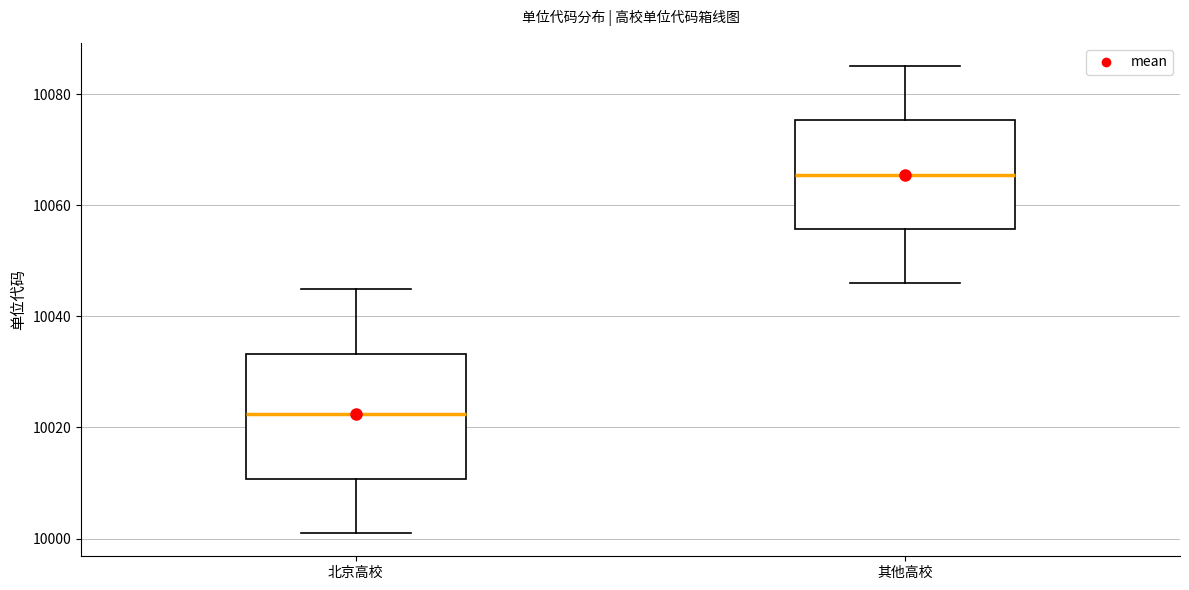

Reading left to right, read every box against the y-axis: the position of its median line, the range the box covers, and the ends of its whiskers. The values are not printed on the chart, so give them approximately, as read against the axis.

北京高校: median 10022, box 10010 to 10034, whiskers 10002 to 10046
其他高校: median 10066, box 10056 to 10076, whiskers 10046 to 10086